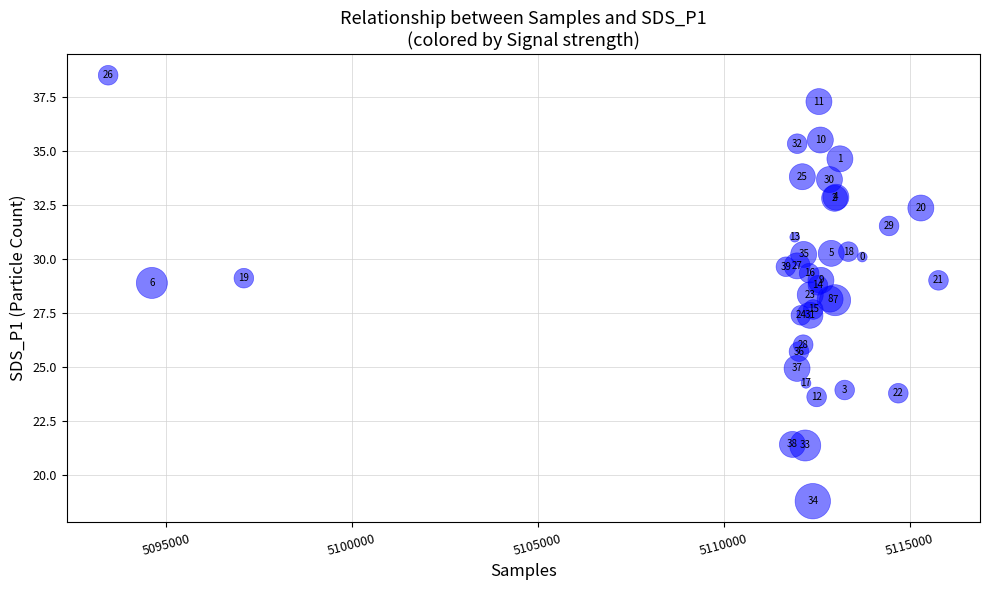

What Y value in the scatter plot is closest to 28?

28.1